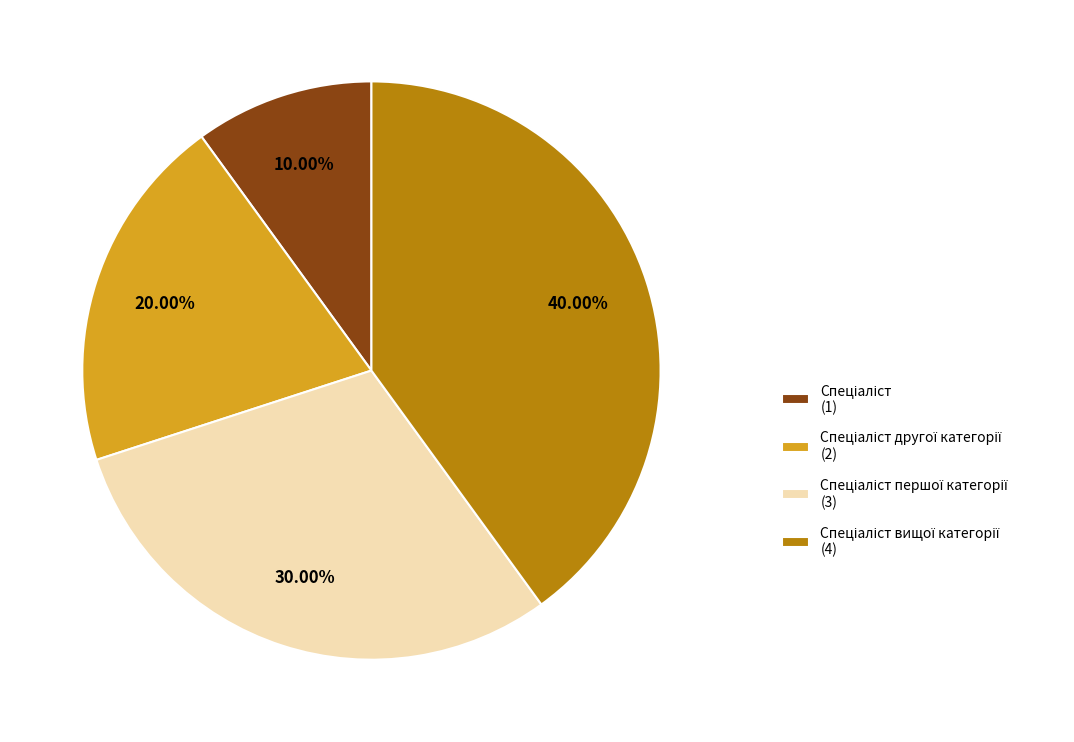

How many slices are in this pie chart?

4